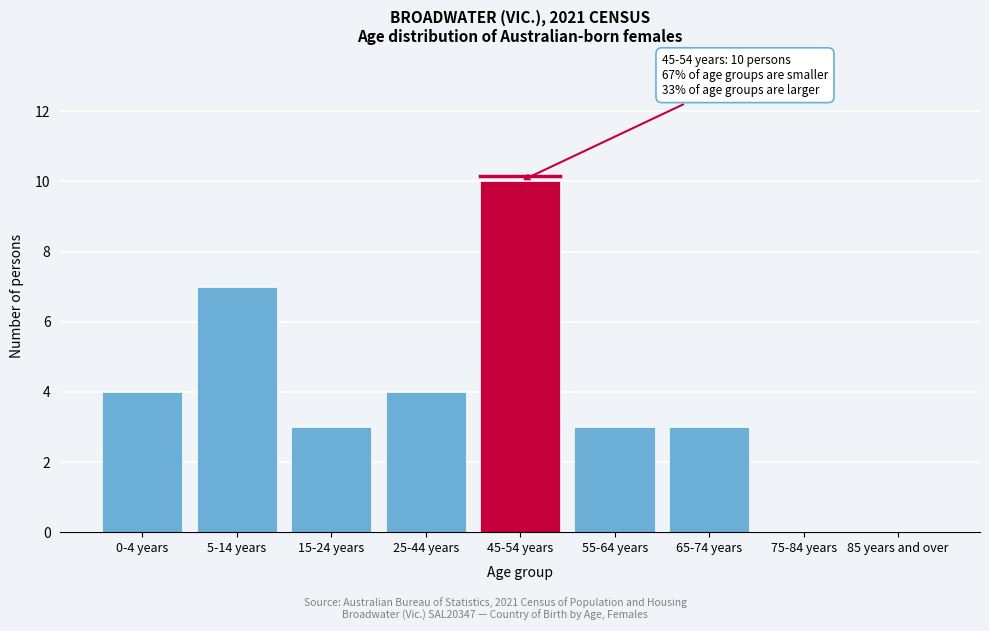

Reading left to right, what are all the values shown in this chart?

0-4 years=4	5-14 years=7	15-24 years=3	25-44 years=4	45-54 years=10	55-64 years=3	65-74 years=3	75-84 years=0	85 years and over=0